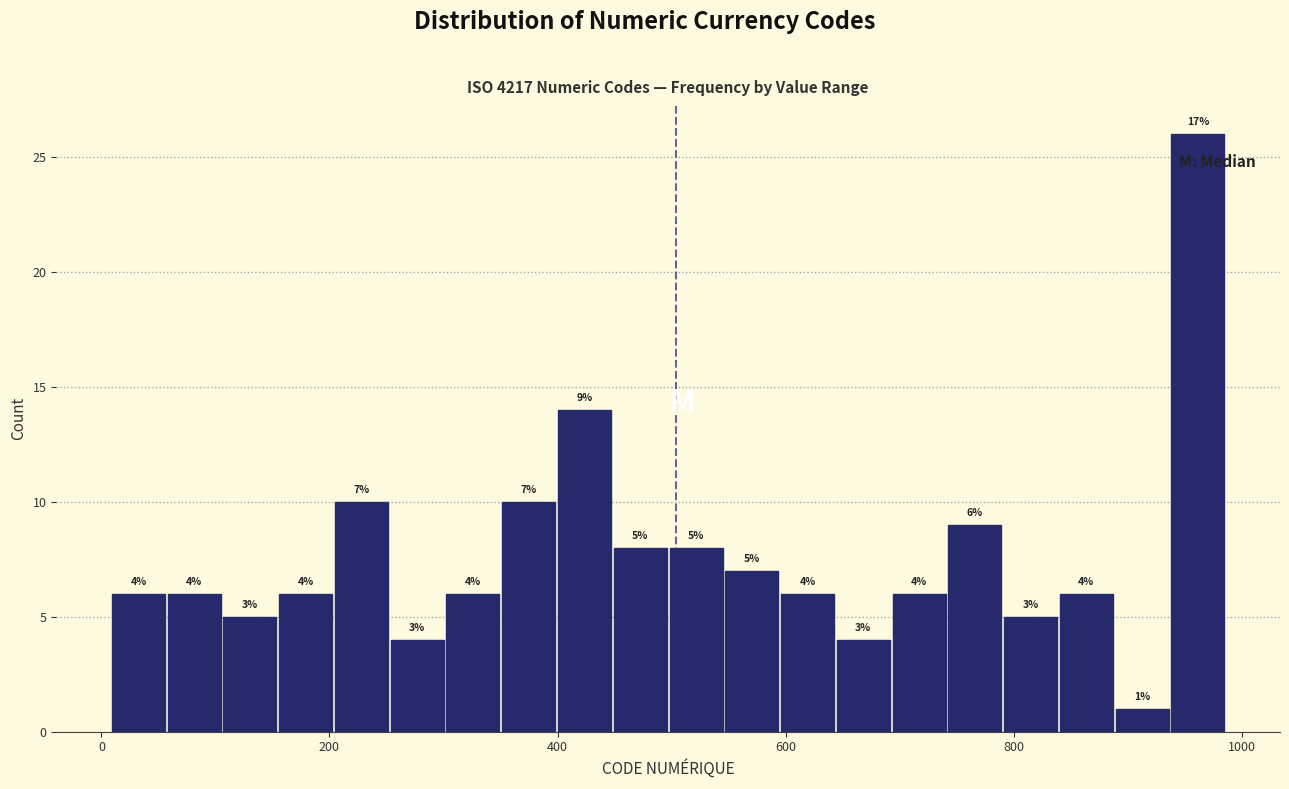

Around what value on the x-axis is the tallest bar? Give the approximate position of its centre, as read against the axis.

960